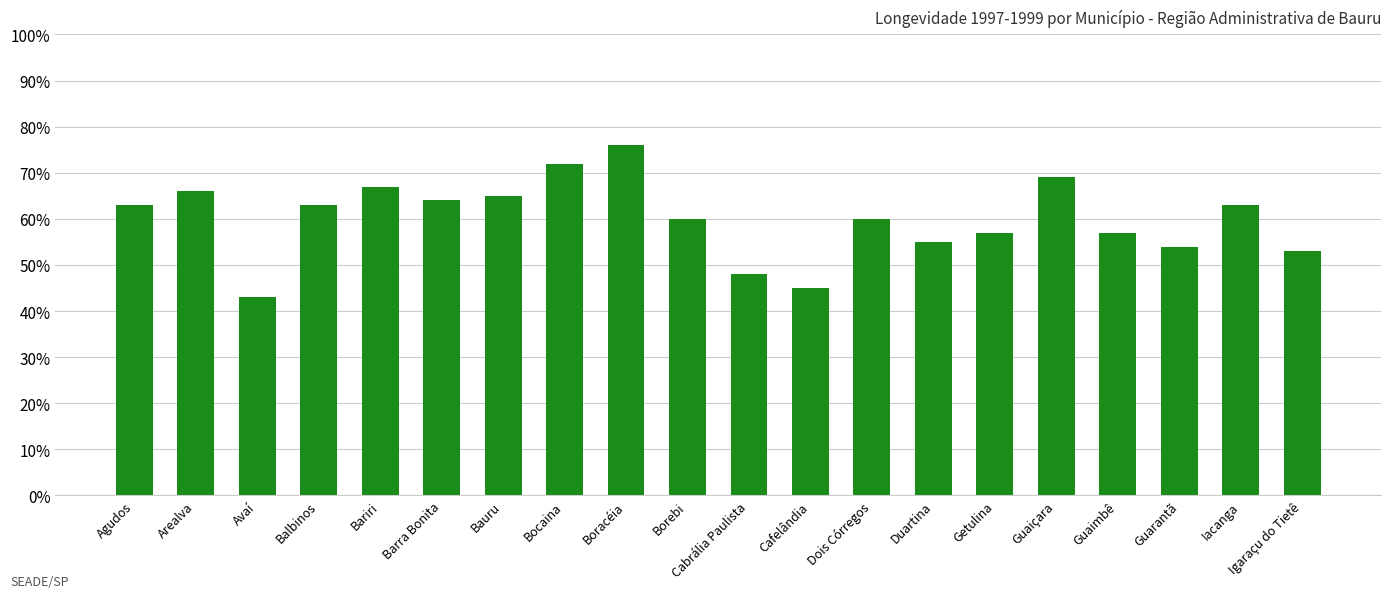

How many values are below 63?

10